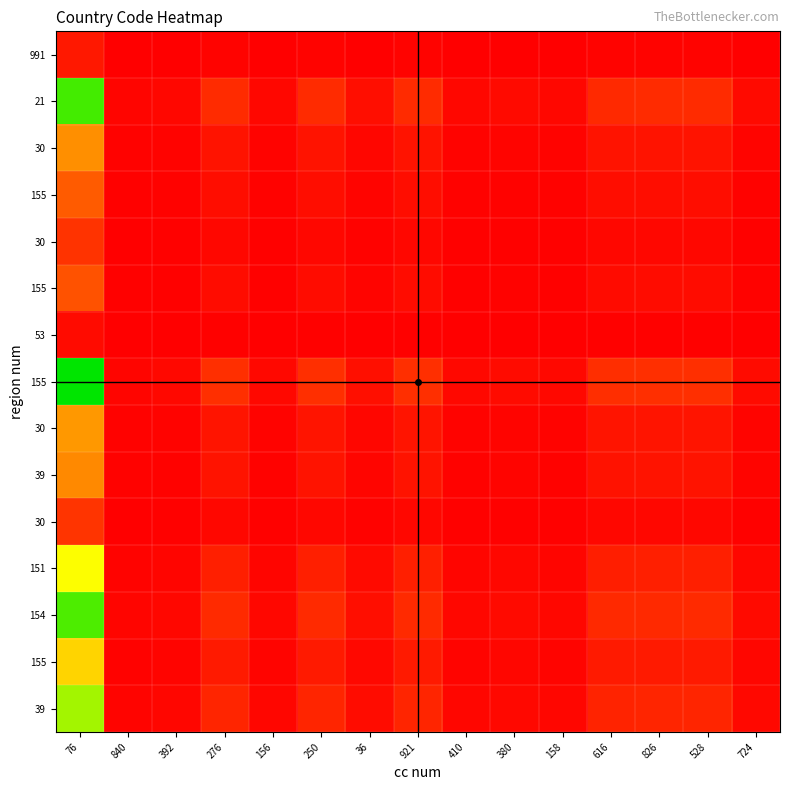

Which category has the lowest value across all series?

840